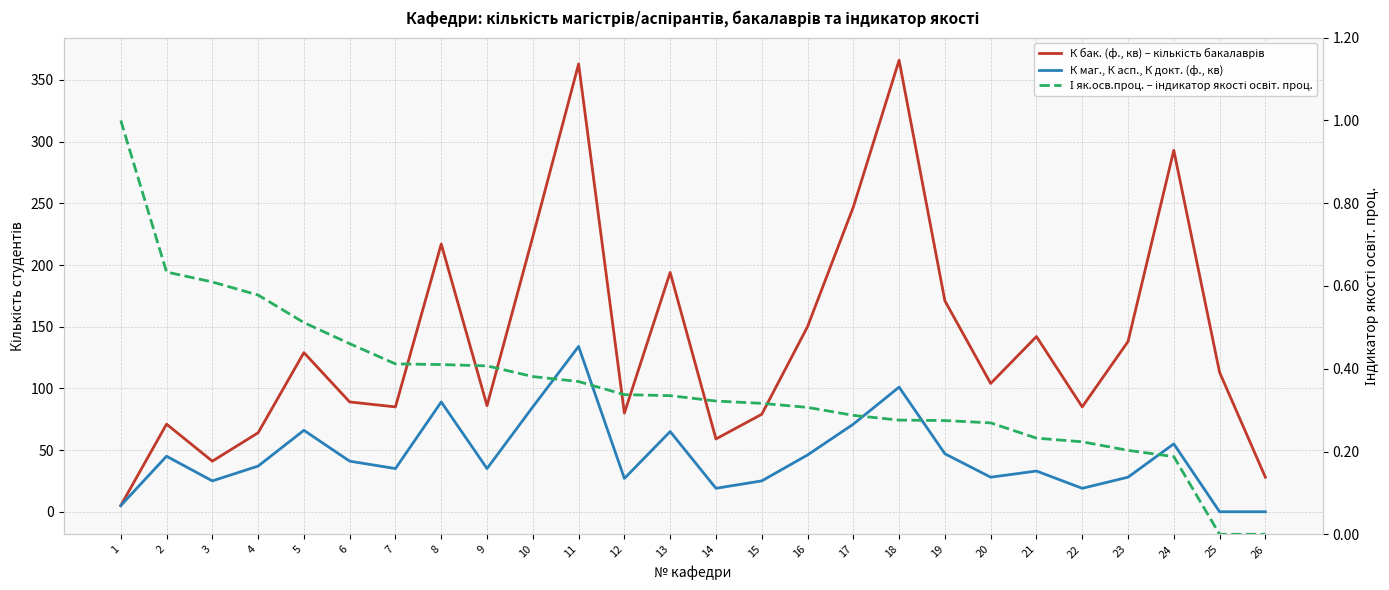

True or false: К маг., К асп., К докт. (ф., кв) and І як.осв.проц. – індикатор якості освіт. проц. intersect in this chart.

False